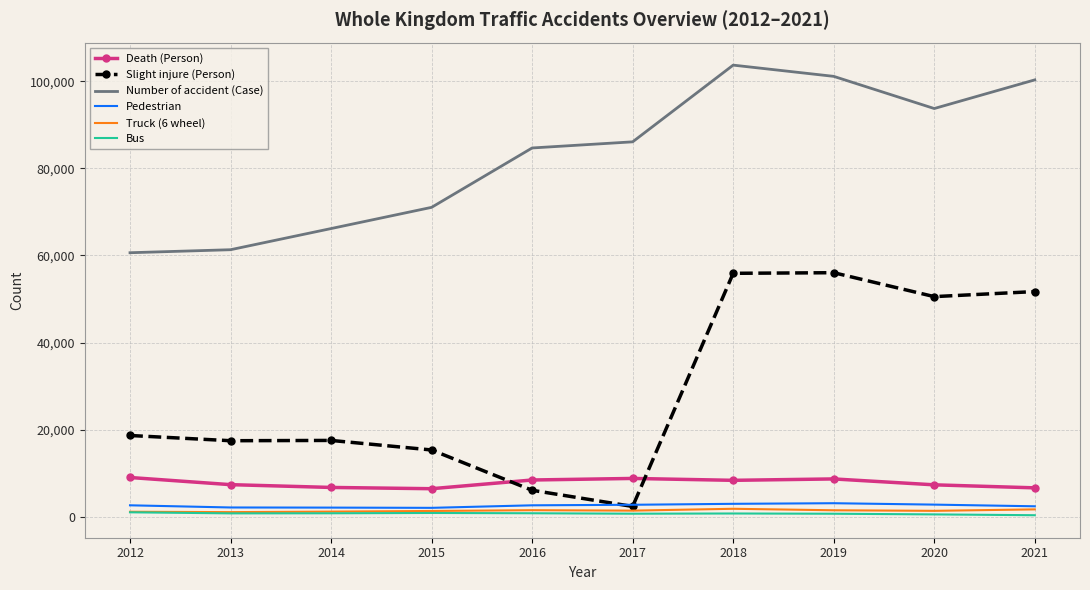

Is the value of Pedestrian at 2019 greater than the value of Slight injure (Person) at 2015?

No